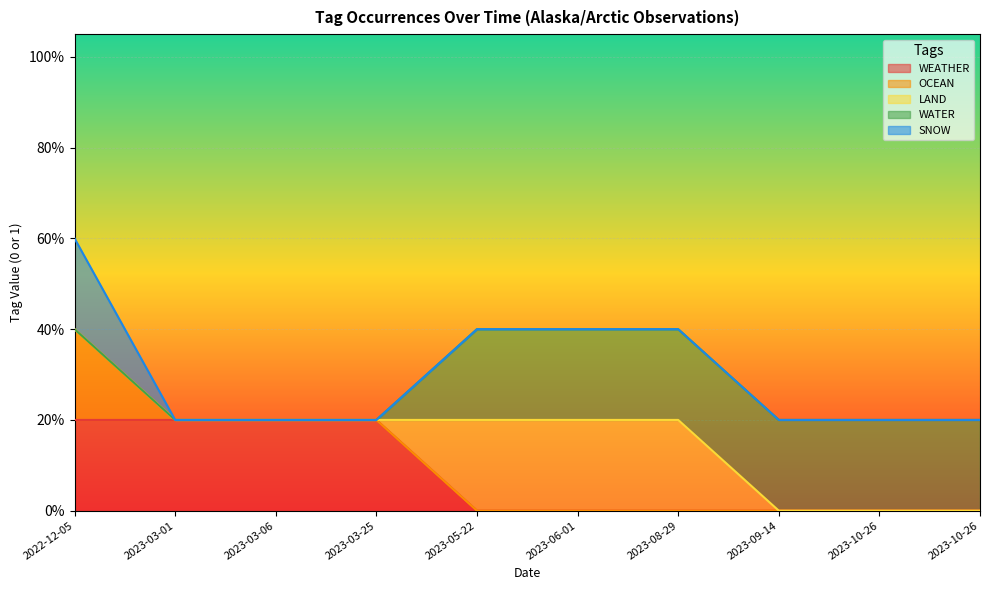

True or false: WEATHER has more than 1 interior local peaks.

False